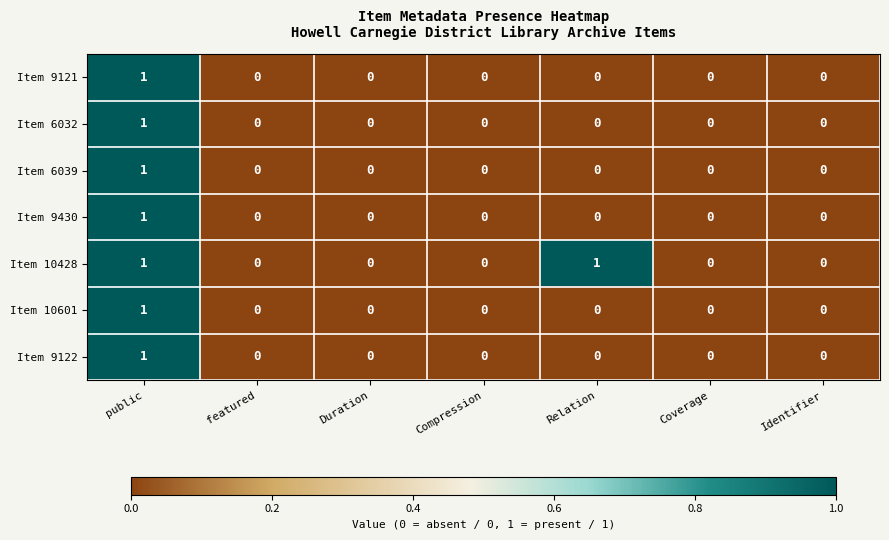

Is it true that Item 6032 equals 0 at Identifier?

True